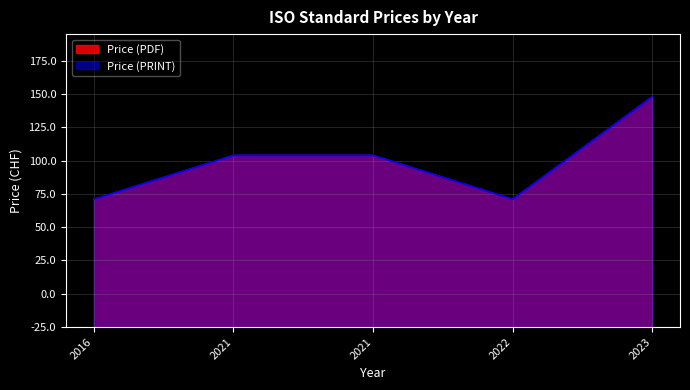

Between 2021 and 2022, which series saw the biggest shift?

Price (PDF)